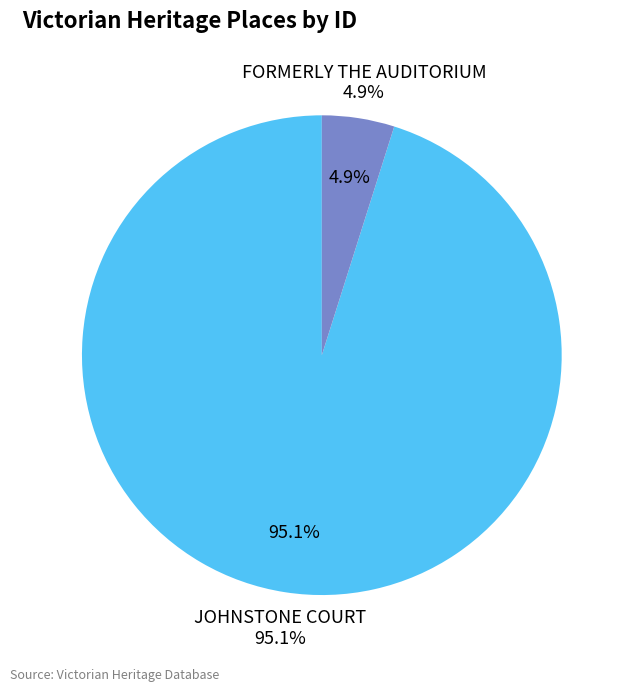

To the nearest percent, what percentage of the pie is JOHNSTONE COURT?

95%